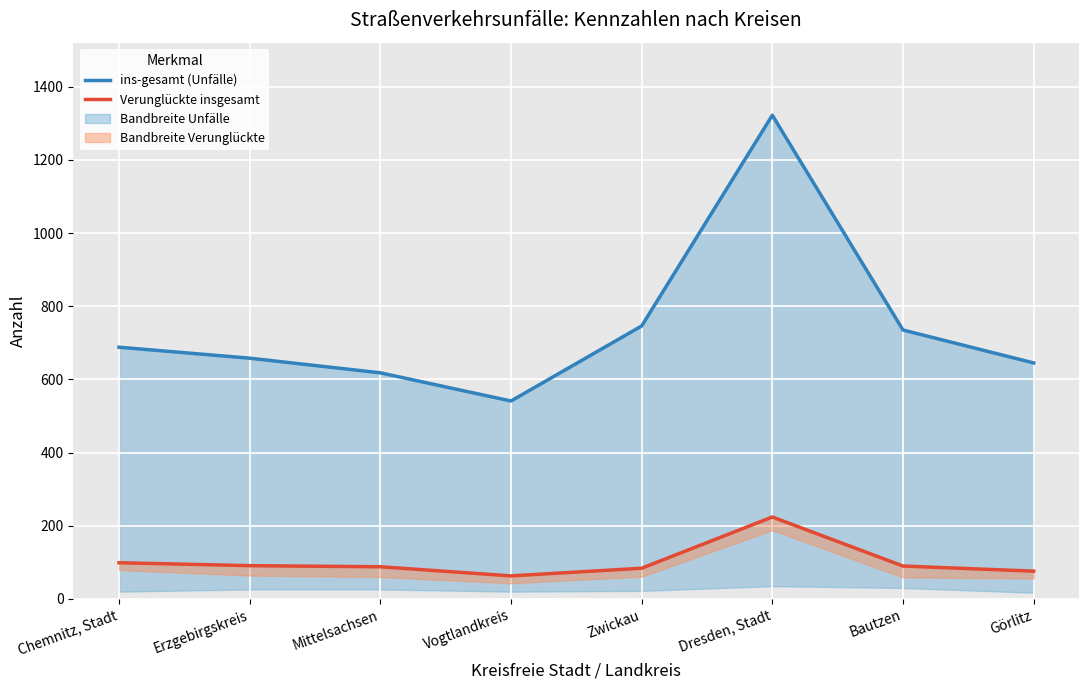

Where is the first local minimum for ins-gesamt (Unfälle)?

Vogtlandkreis